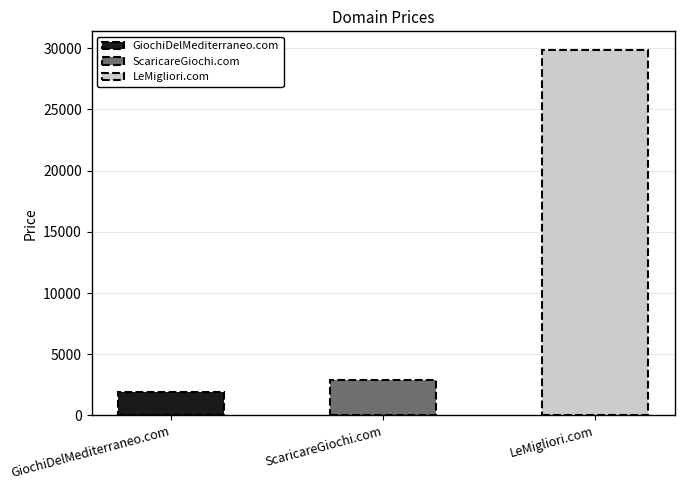

How many bars are there in total?

3